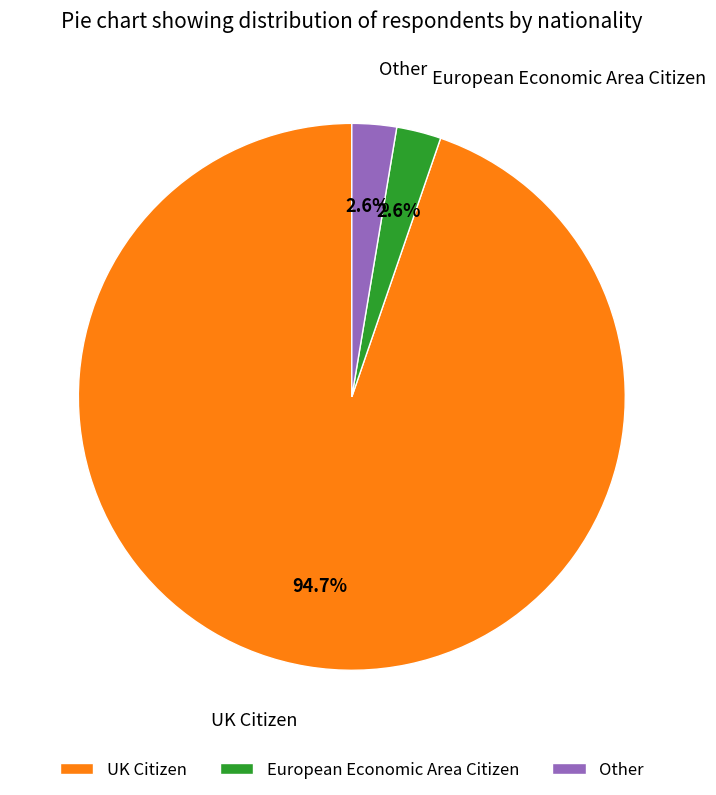

Combined, do Other and UK Citizen account for over 50%?

Yes